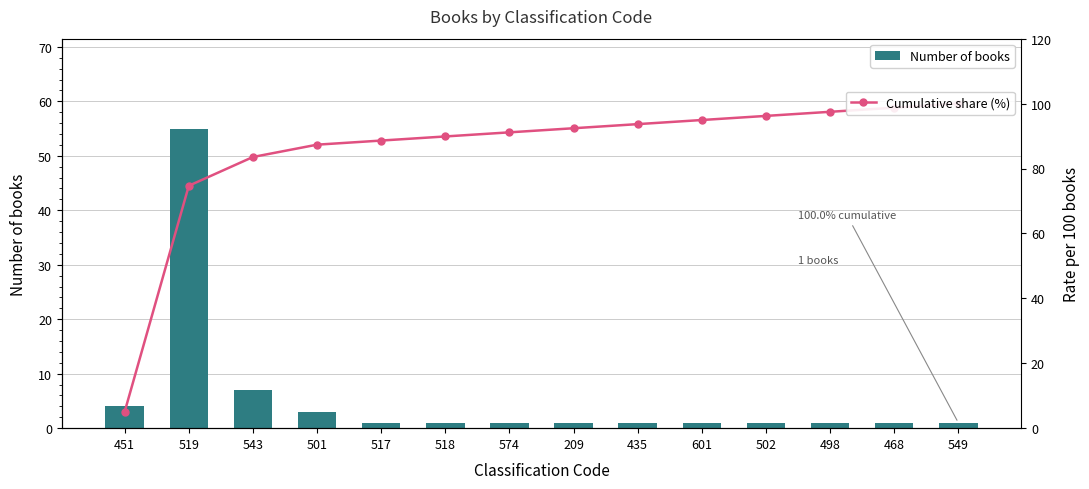

Reading right to left, list all the values displayed in this chart.

Number of books: 549=1.0	468=1.0	498=1.0	502=1.0	601=1.0	435=1.0	209=1.0	574=1.0	518=1.0	517=1.0	501=3.0	543=7.0	519=55.0	451=4.0
Cumulative share (%): 549=100.0	468=98.7	498=97.5	502=96.2	601=94.9	435=93.7	209=92.4	574=91.1	518=89.9	517=88.6	501=87.3	543=83.5	519=74.7	451=5.1